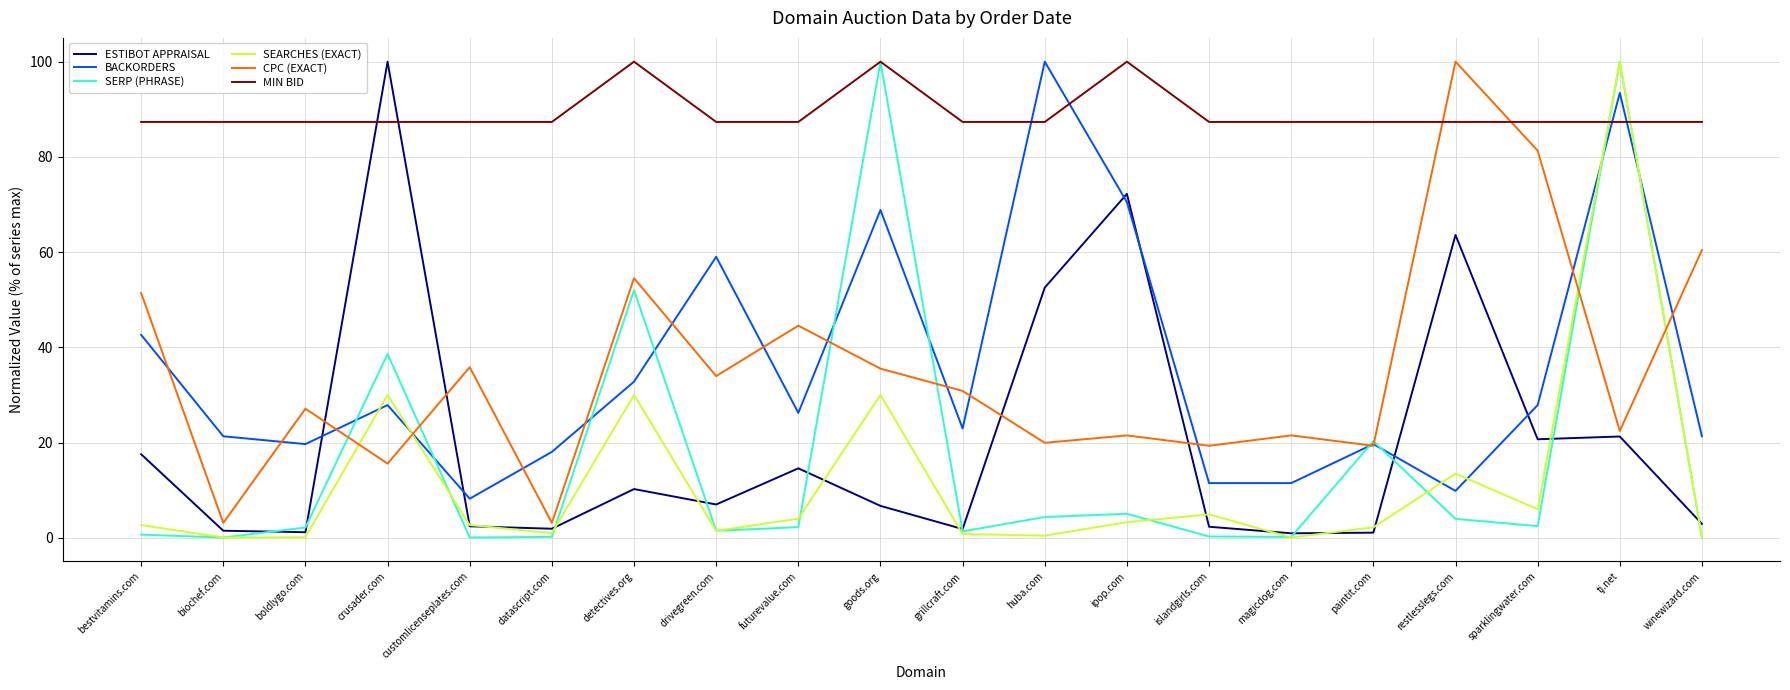

Count the number of data series in this chart.

6